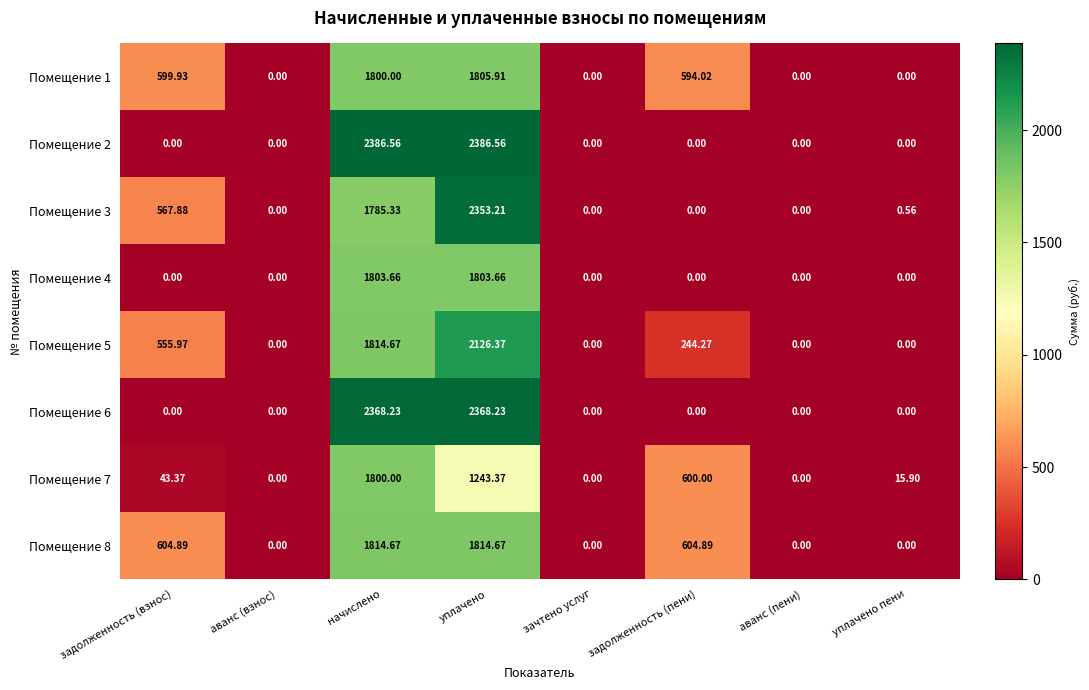

Which series has the largest total across all categories?

Помещение 8